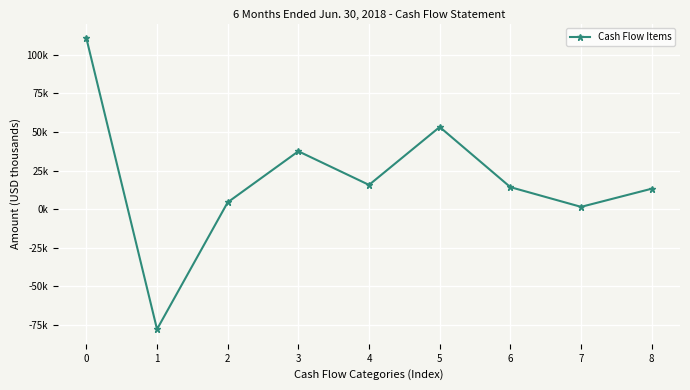

Reading right to left, what are all the values shown in this chart?

8=13281	7=1517	6=14294	5=53278	4=15738	3=37540	2=4457	1=-77793	0=110876